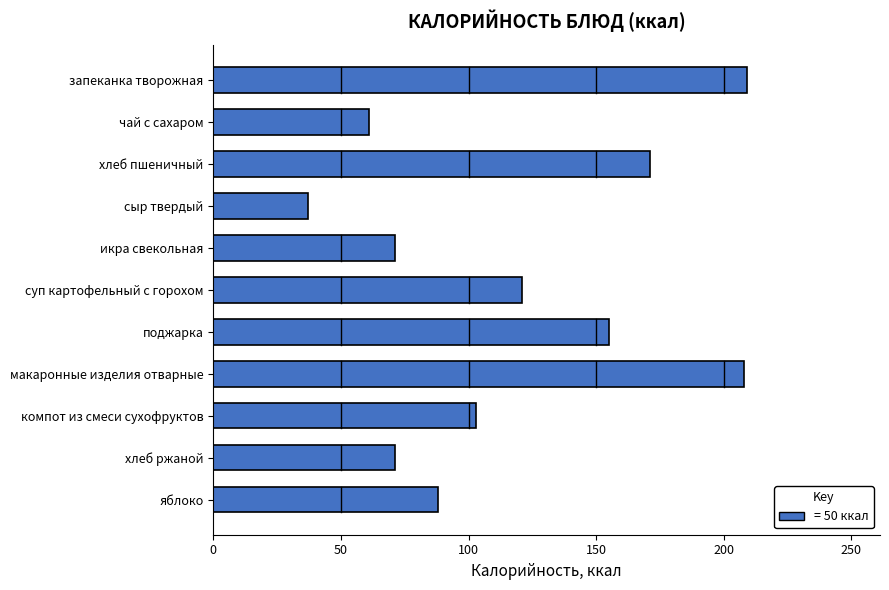

What is the change in value from компот из смеси сухофруктов to яблоко?

-15